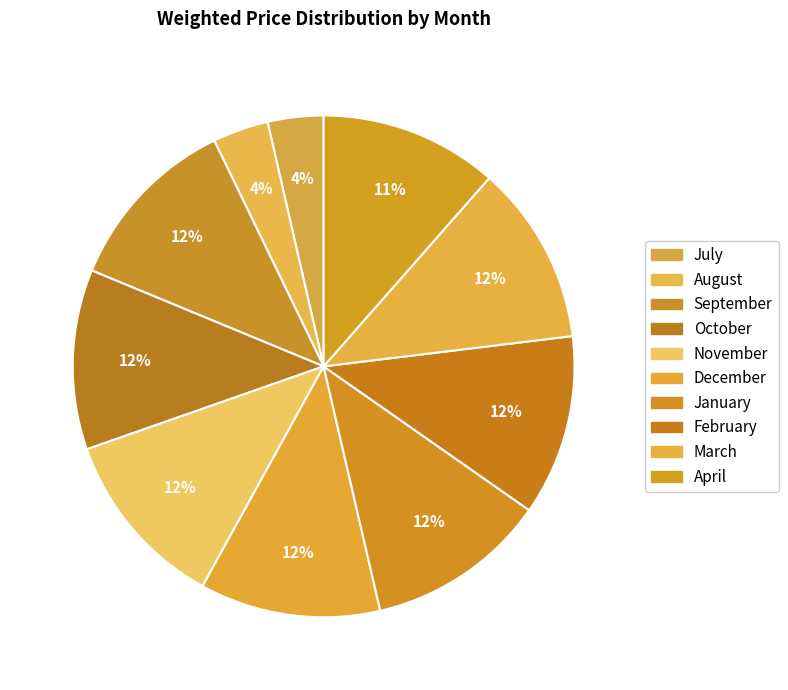

What percentage is the July slice, to the nearest percent?

4%